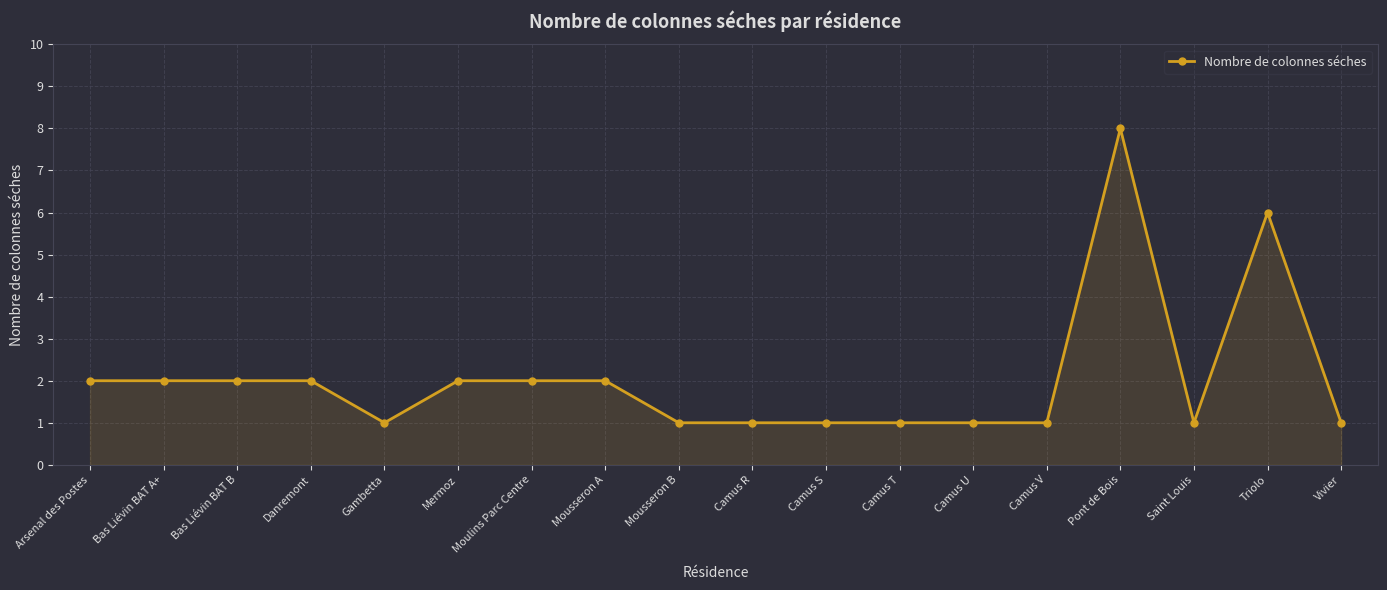

The chart shows a value of 1 at Camus R. True or false?

True